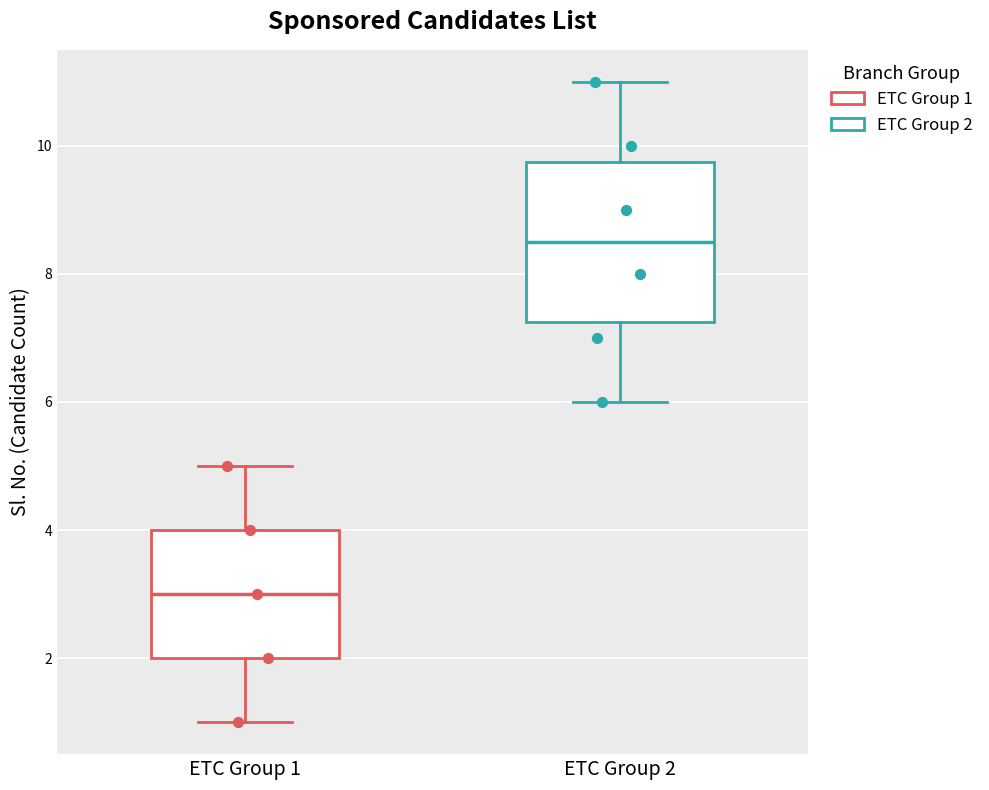

Reading left to right, transcribe this box plot: for each box, give where its median line is, the range the box spans, and where its two whiskers end, as read against the y-axis. The values are not printed on the chart, so give them approximately, as read against the axis.

ETC Group 1: median 3.0, box 2.0 to 4.0, whiskers 1.0 to 5.0
ETC Group 2: median 8.6, box 7.2 to 9.8, whiskers 6.0 to 11.0